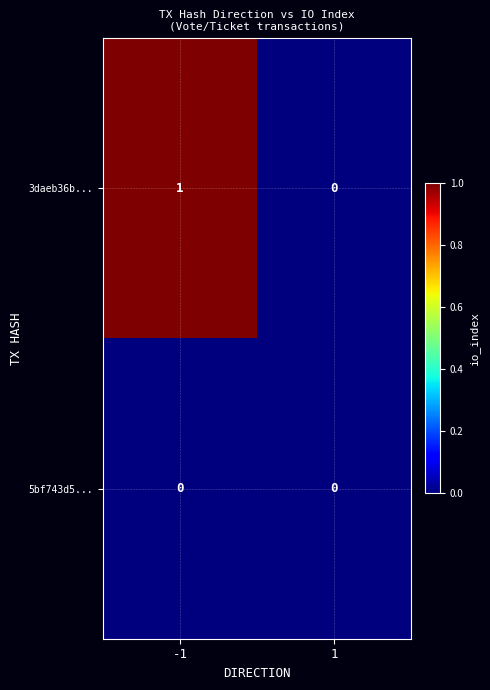

List the series in order of their peak value, lowest first.

5bf743d5..., 3daeb36b...